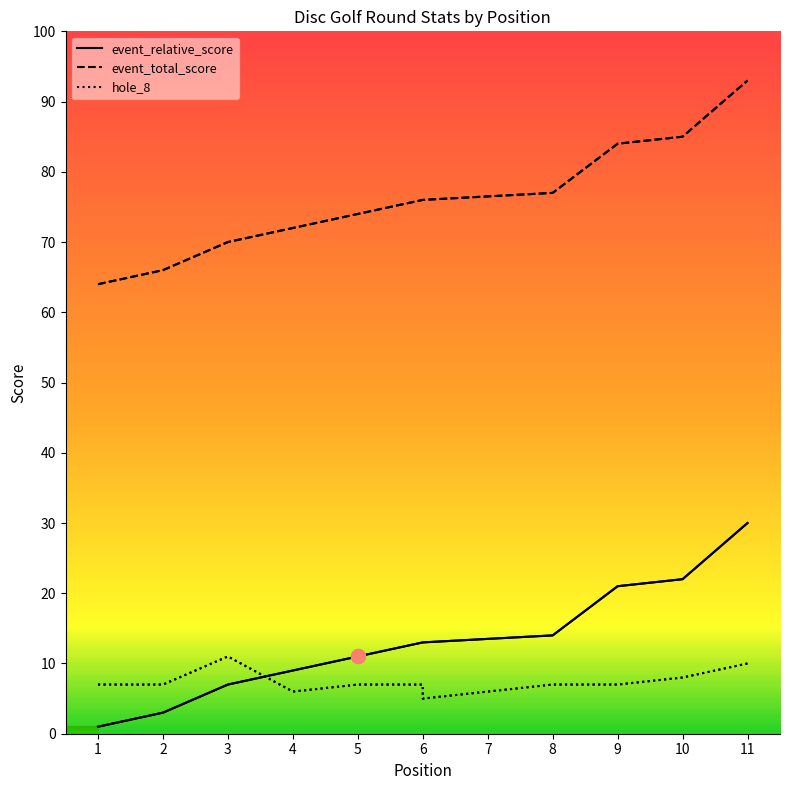

Rank the series at 8 from lowest to highest value.

hole_8, event_relative_score, event_total_score